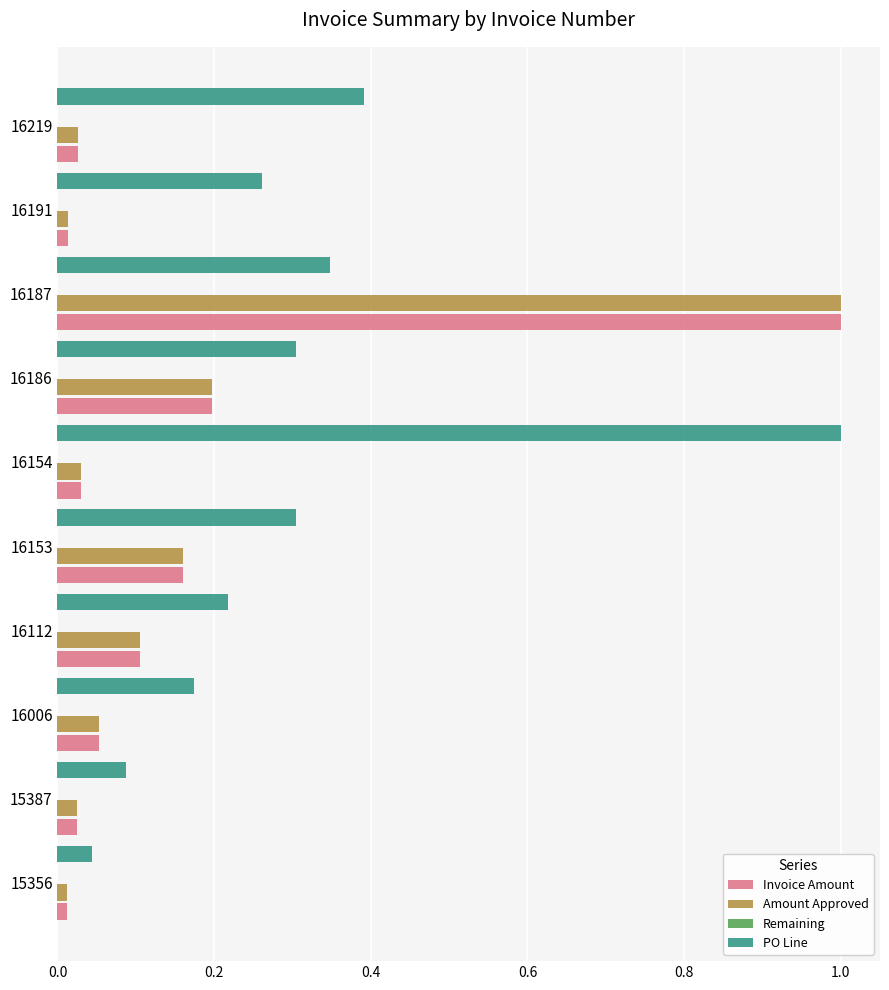

What are all the series names shown in the legend?

Invoice Amount, Amount Approved, Remaining, PO Line